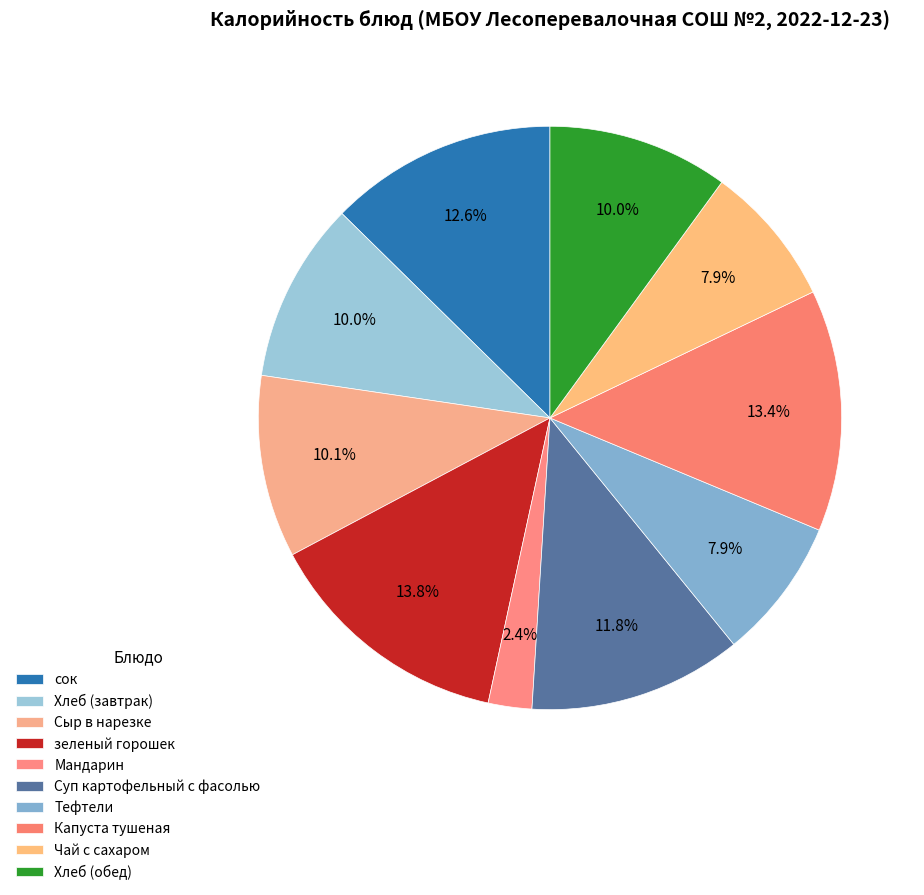

To the nearest percent, what is the difference between the Капуста тушеная and Чай с сахаром slice percentages?

6%